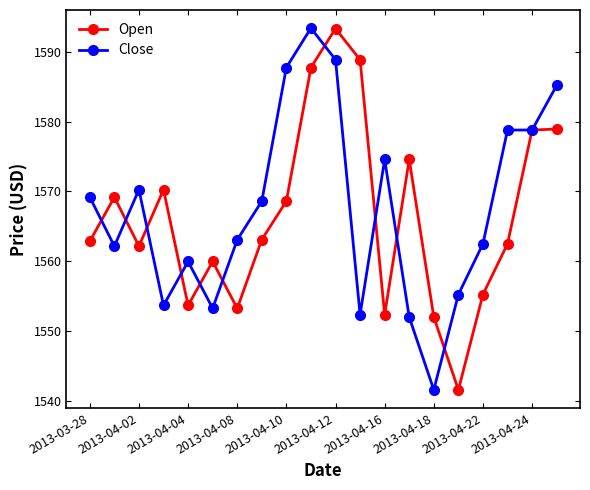

What are all the series names shown in the legend?

Open, Close